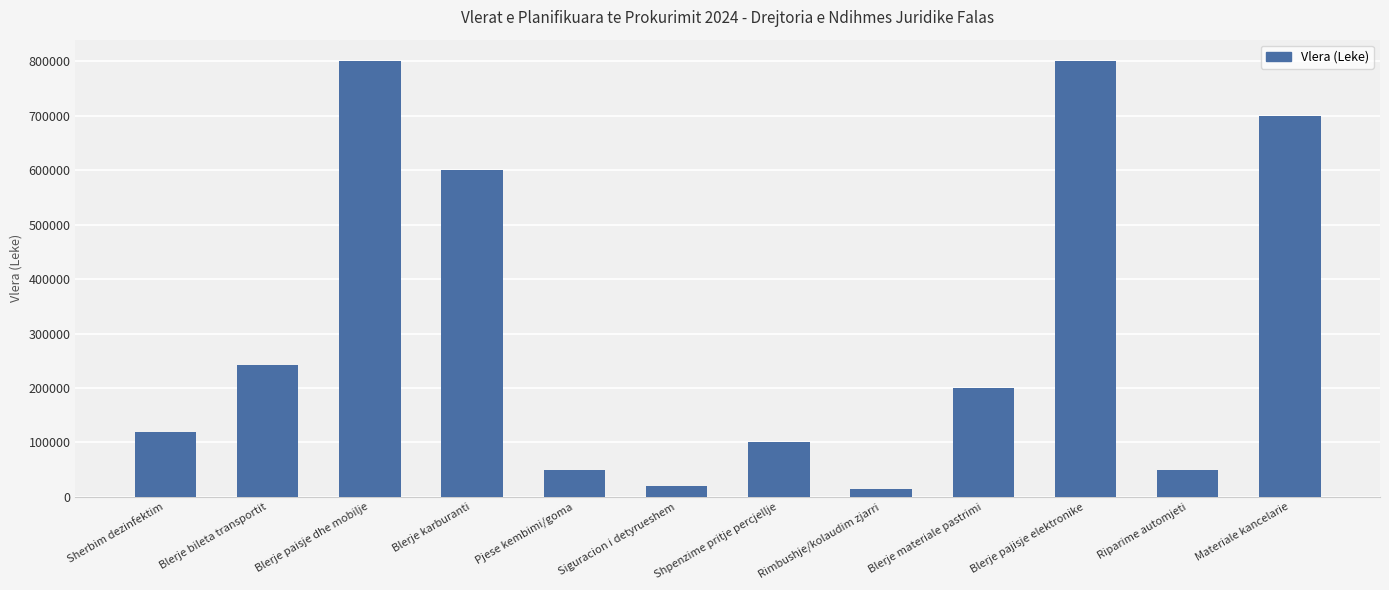

True or false: the data shows 200000 at Blerje materiale pastrimi.

True